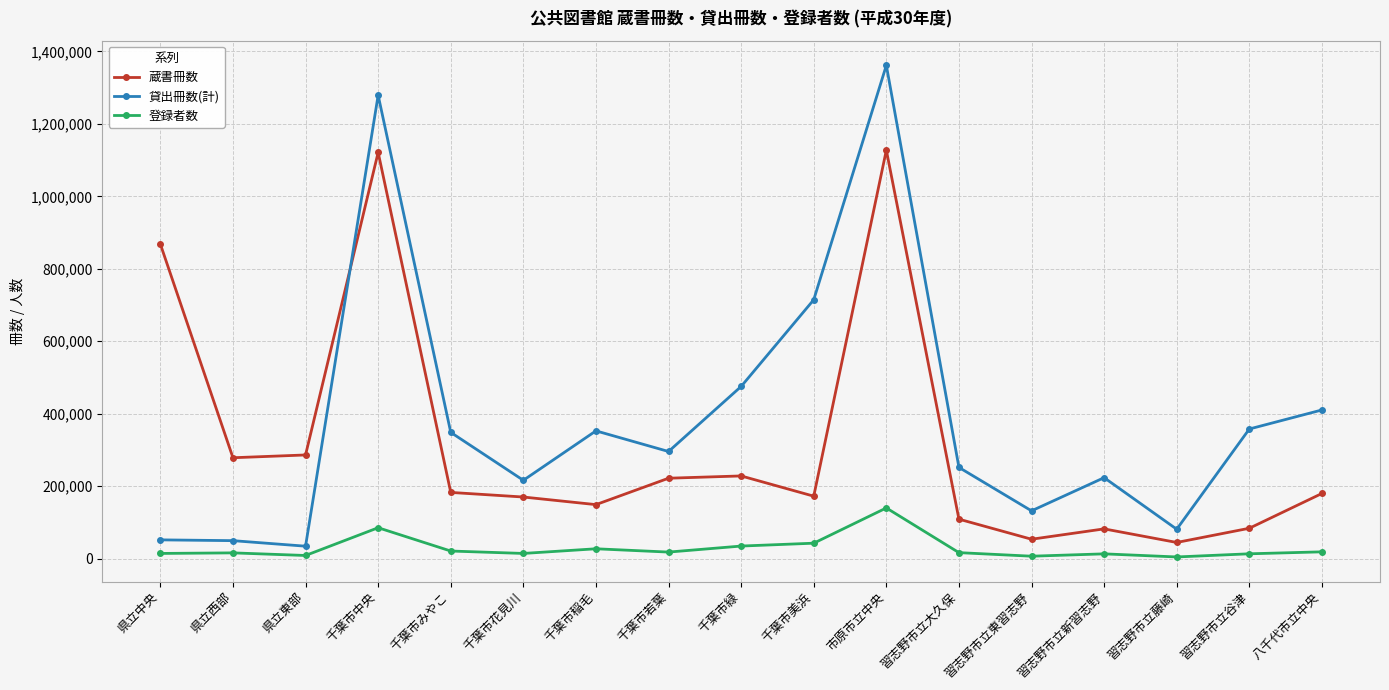

What is the label of the 5th point from the right?

習志野市立東習志野